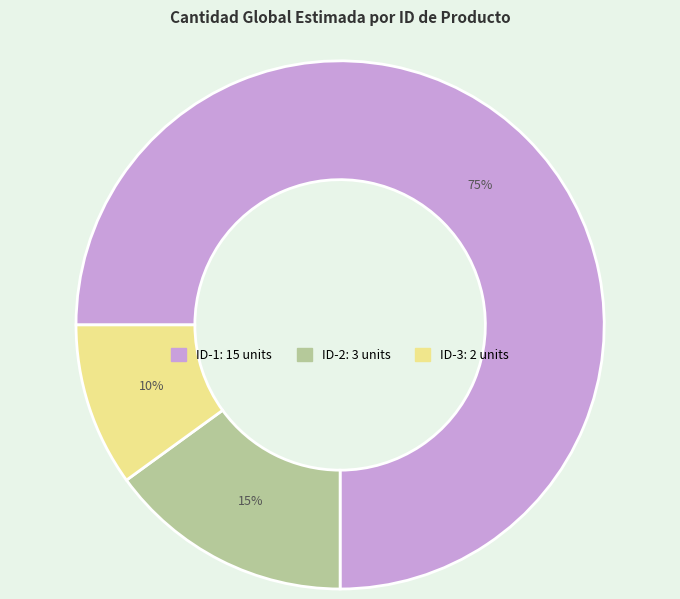

Count the number of slices in the pie.

3